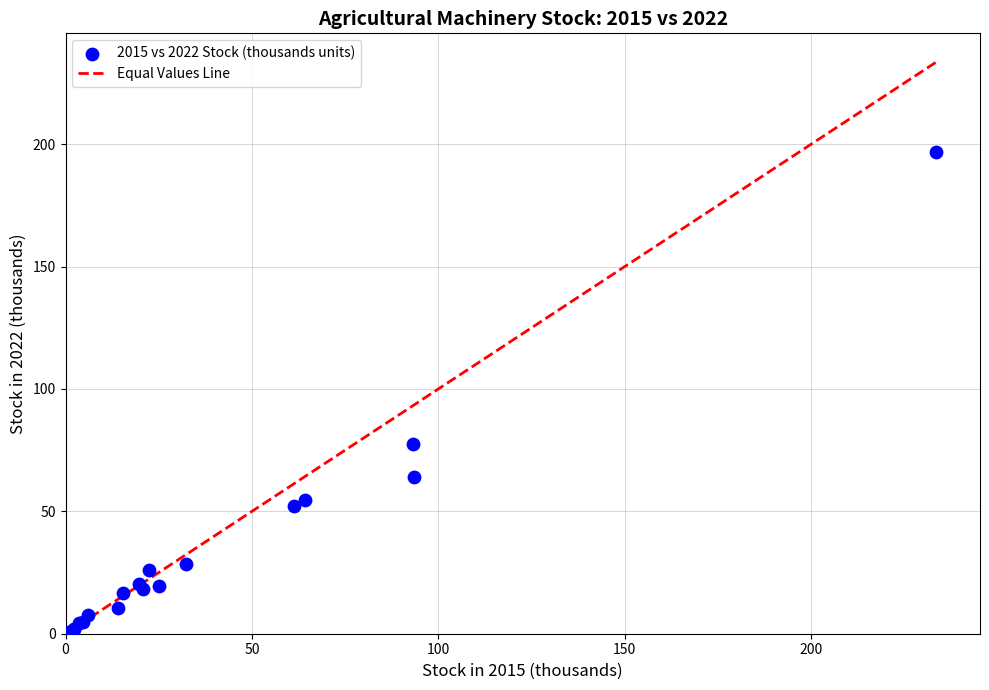

What Y value in the scatter plot is closest to 98?

77.5